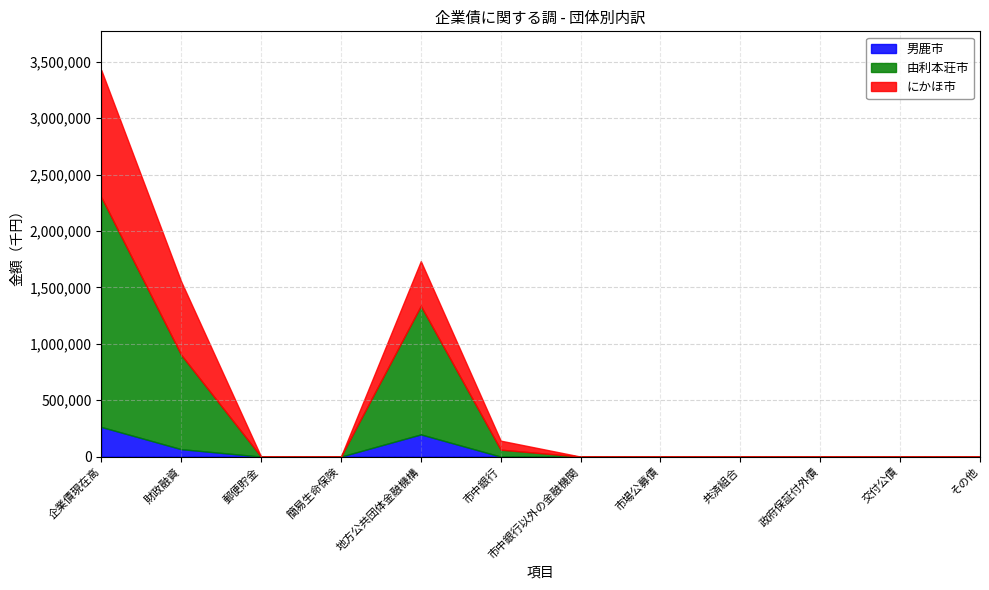

What is the label of the 11th point from the right?

財政融資